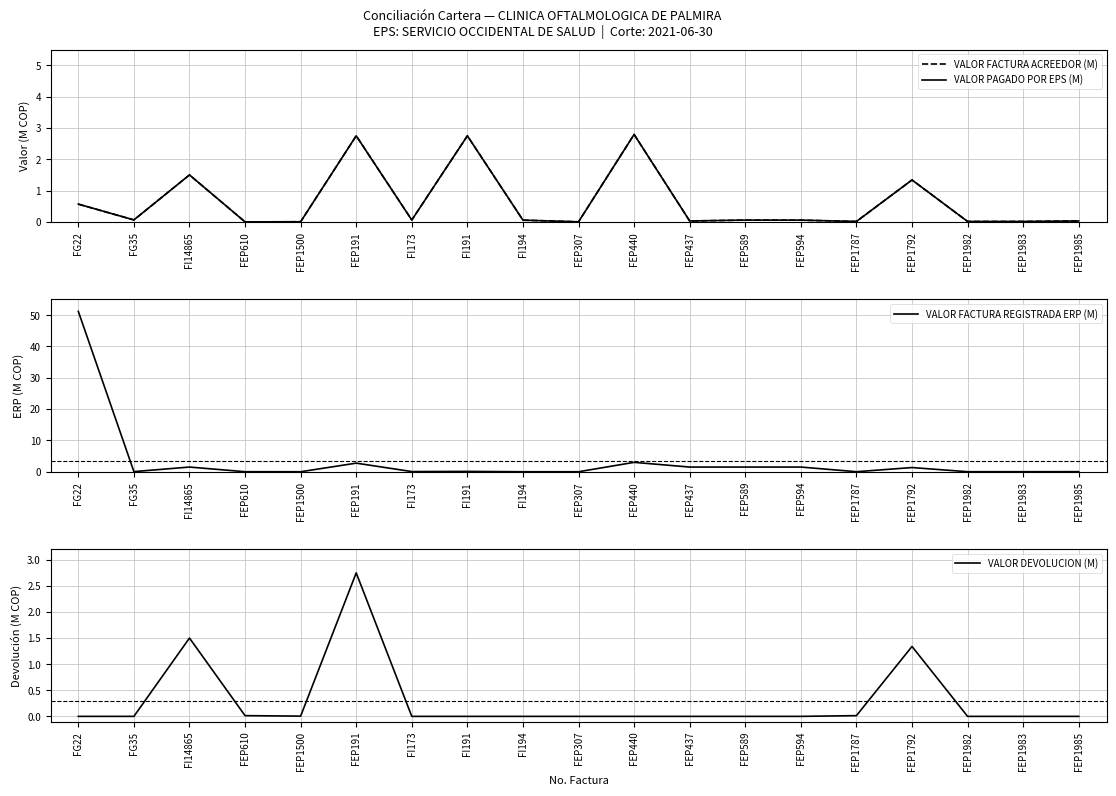

Where is the first local maximum for VALOR PAGADO POR EPS (M)?

FI14865